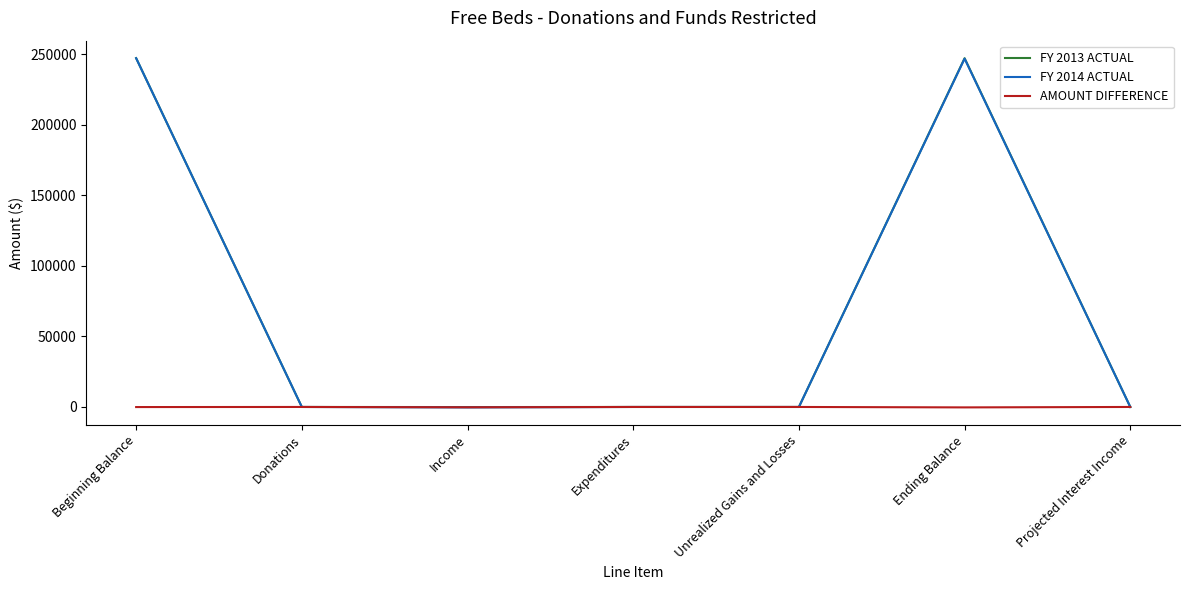

The value of FY 2014 ACTUAL at Unrealized Gains and Losses is 0. True or false?

True